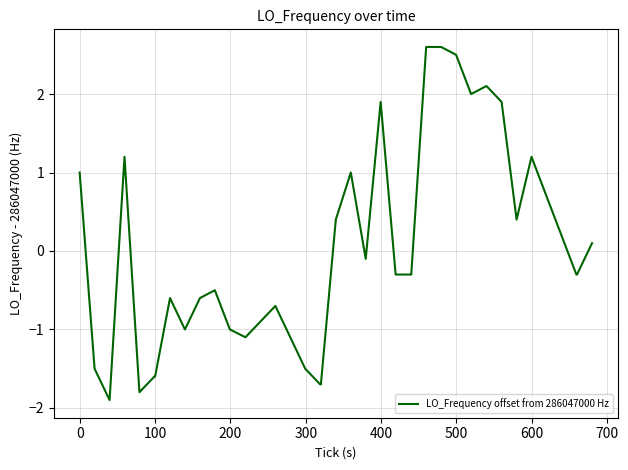

What is the maximum value shown in the chart?

2.6